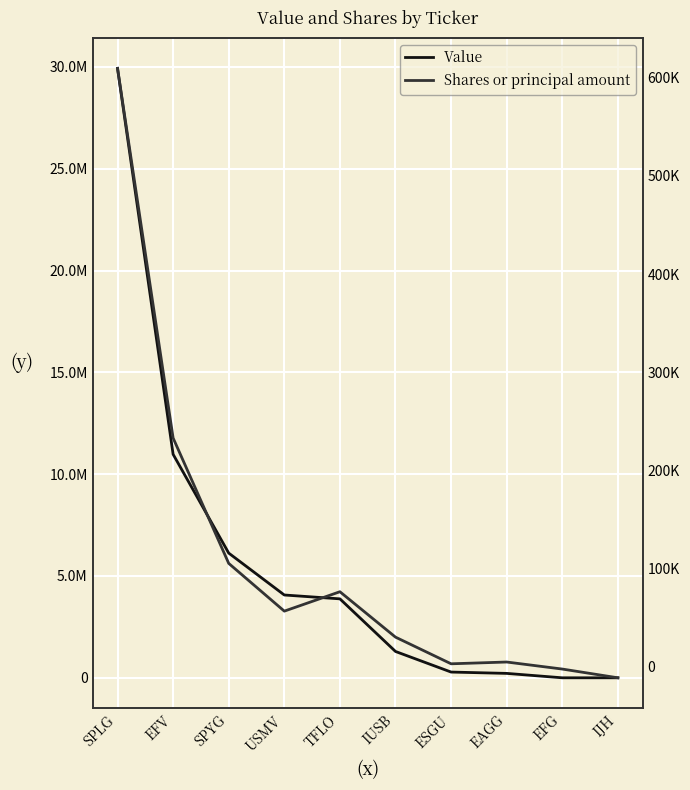

Reading right to left, transcribe all the data shown in this chart.

Value: IJH=0	EFG=0	EAGG=216702	ESGU=282044	IUSB=1293492	TFLO=3877092	USMV=4066568	SPYG=6124408	EFV=10974888	SPLG=29928347
Shares or principal amount: IJH=-11179	EFG=-2270	EAGG=4895	ESGU=3087	IUSB=30236	TFLO=76486	USMV=56723	SPYG=105355	EFV=233063	SPLG=609539